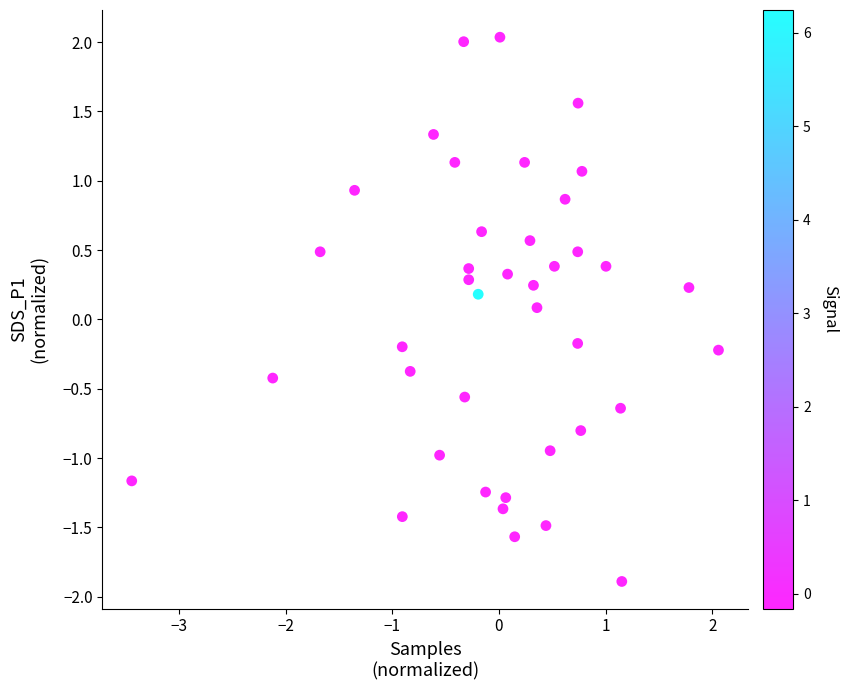

What is the range of X values (max minus min)?

5.5